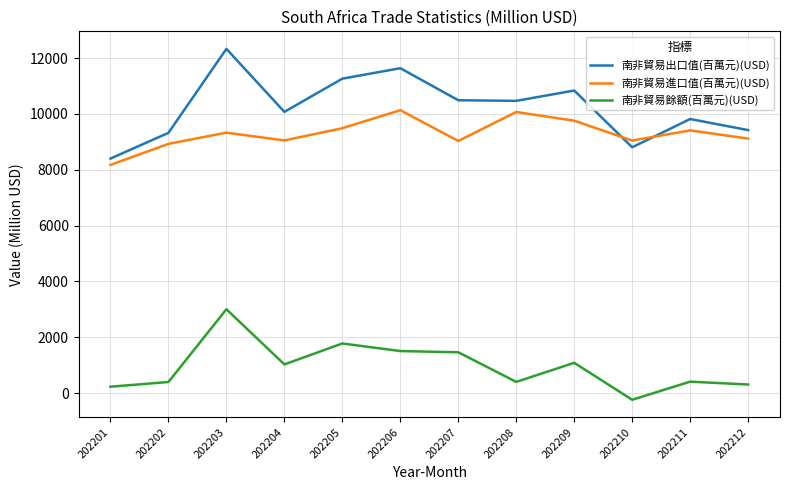

The 南非貿易餘額(百萬元)(USD) series shows 1504 at 202206. True or false?

True